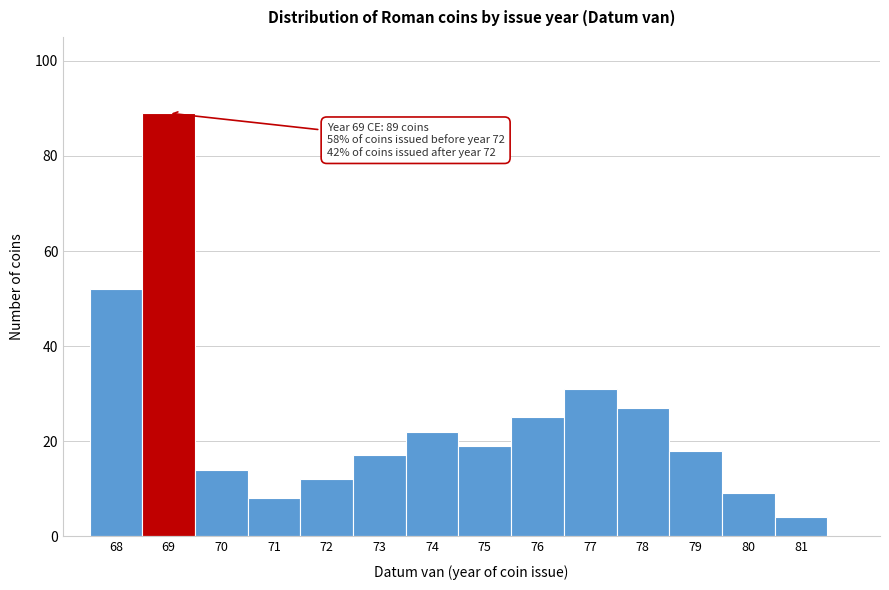

Reading left to right, transcribe all the data shown in this chart.

68=52	69=89	70=14	71=8	72=12	73=17	74=22	75=19	76=25	77=31	78=27	79=18	80=9	81=4